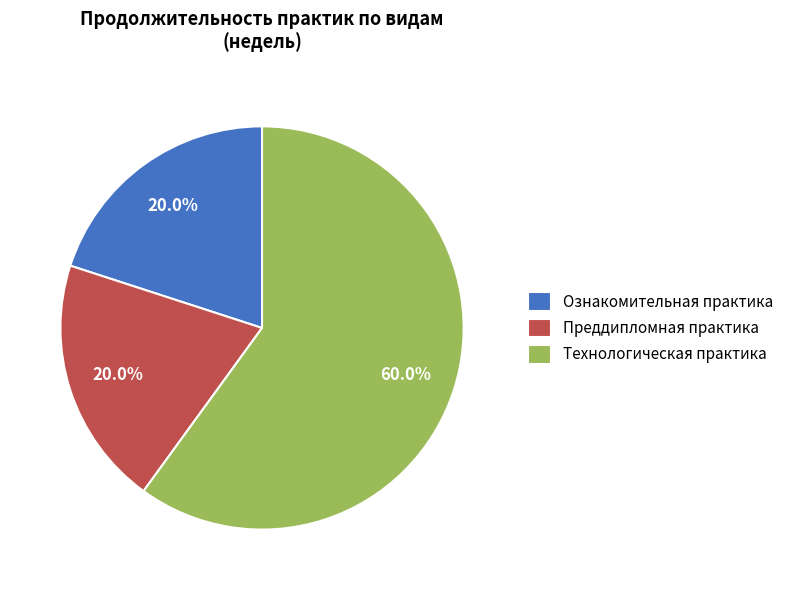

How many slices are in this pie chart?

3